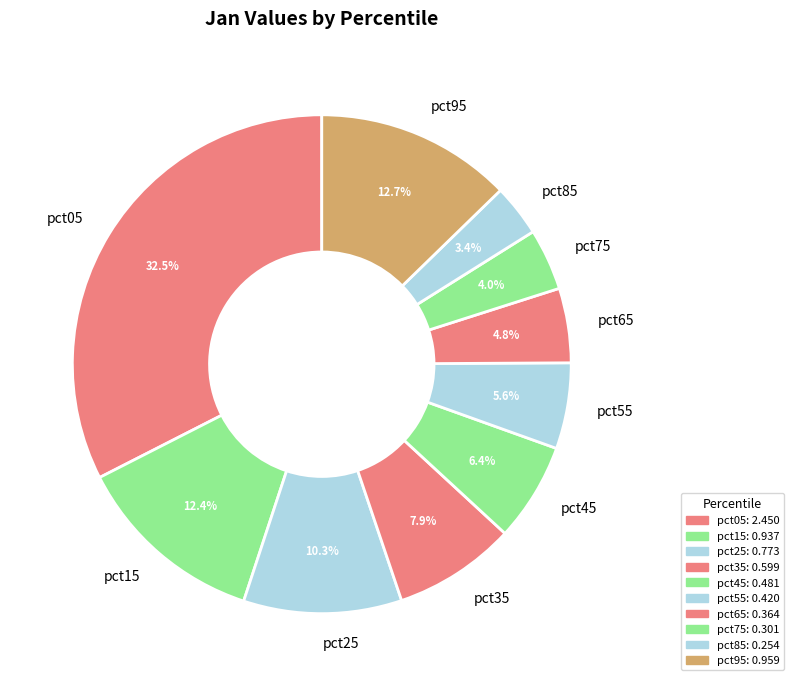

How many segments does this pie chart have?

10